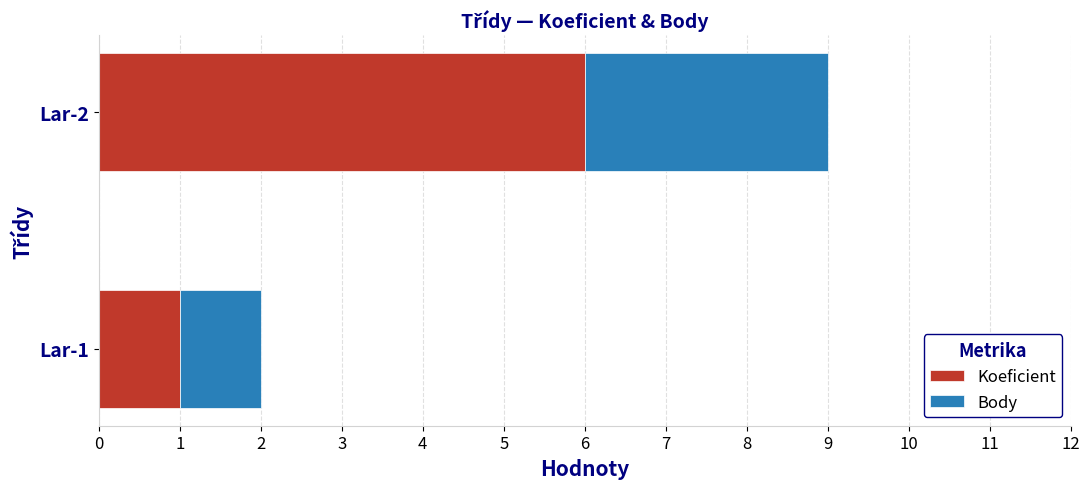

What is the difference between the Koeficient values at Lar-1 and Lar-2?

5